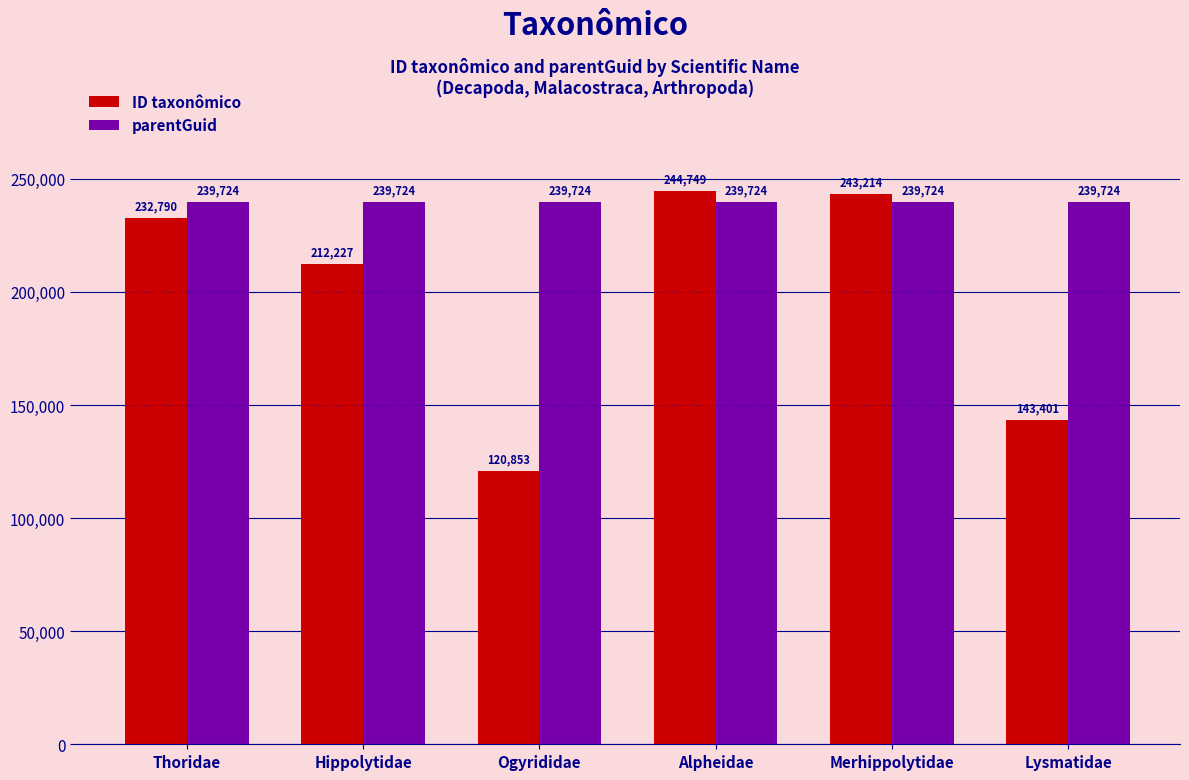

What is the difference between the highest and lowest values at Hippolytidae?

27497